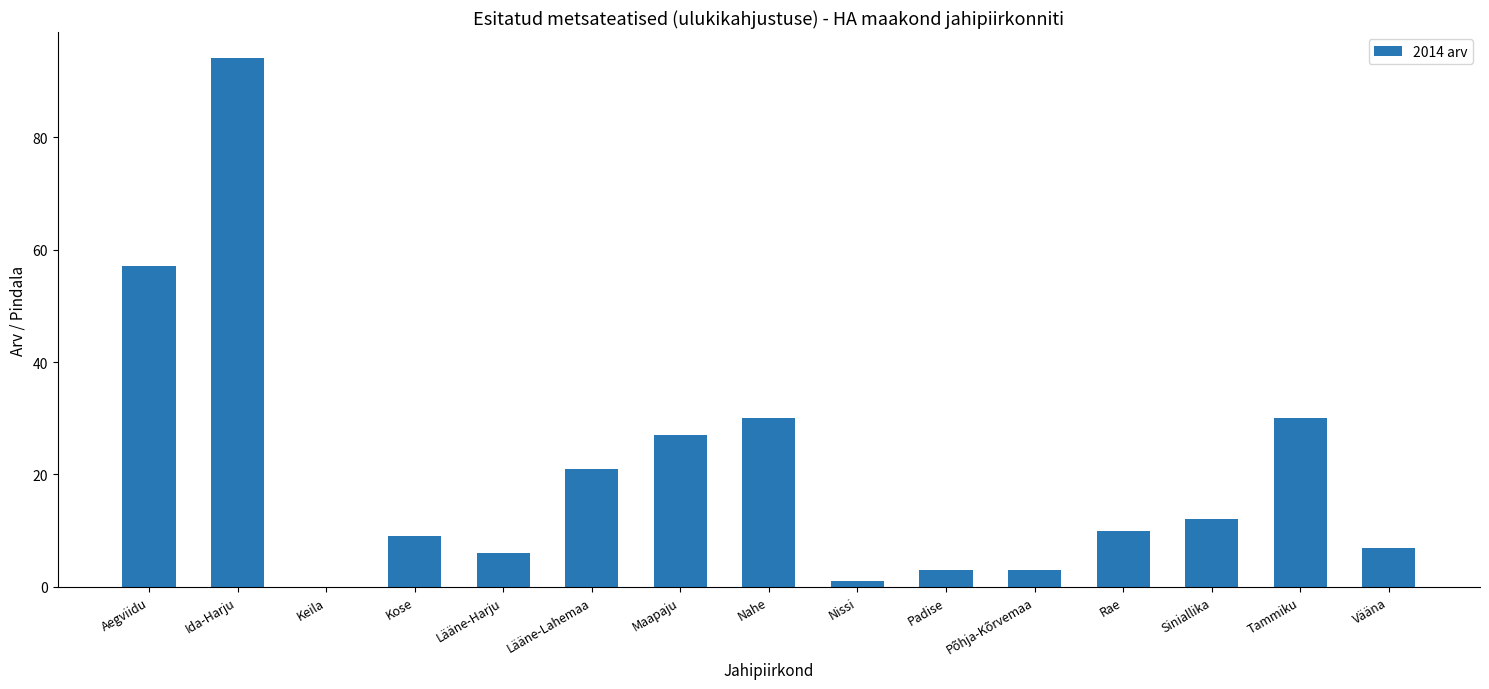

How many series are shown in this chart?

1